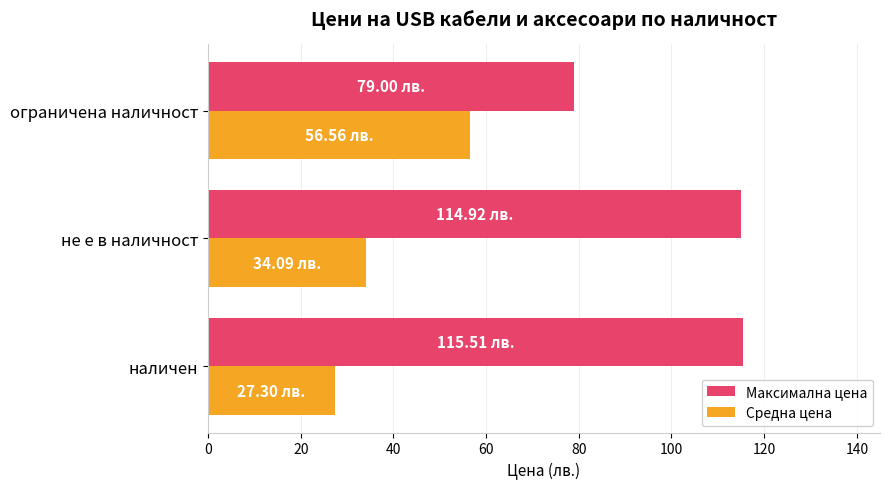

Rank the series by their maximum value, from lowest to highest.

Средна цена, Максимална цена